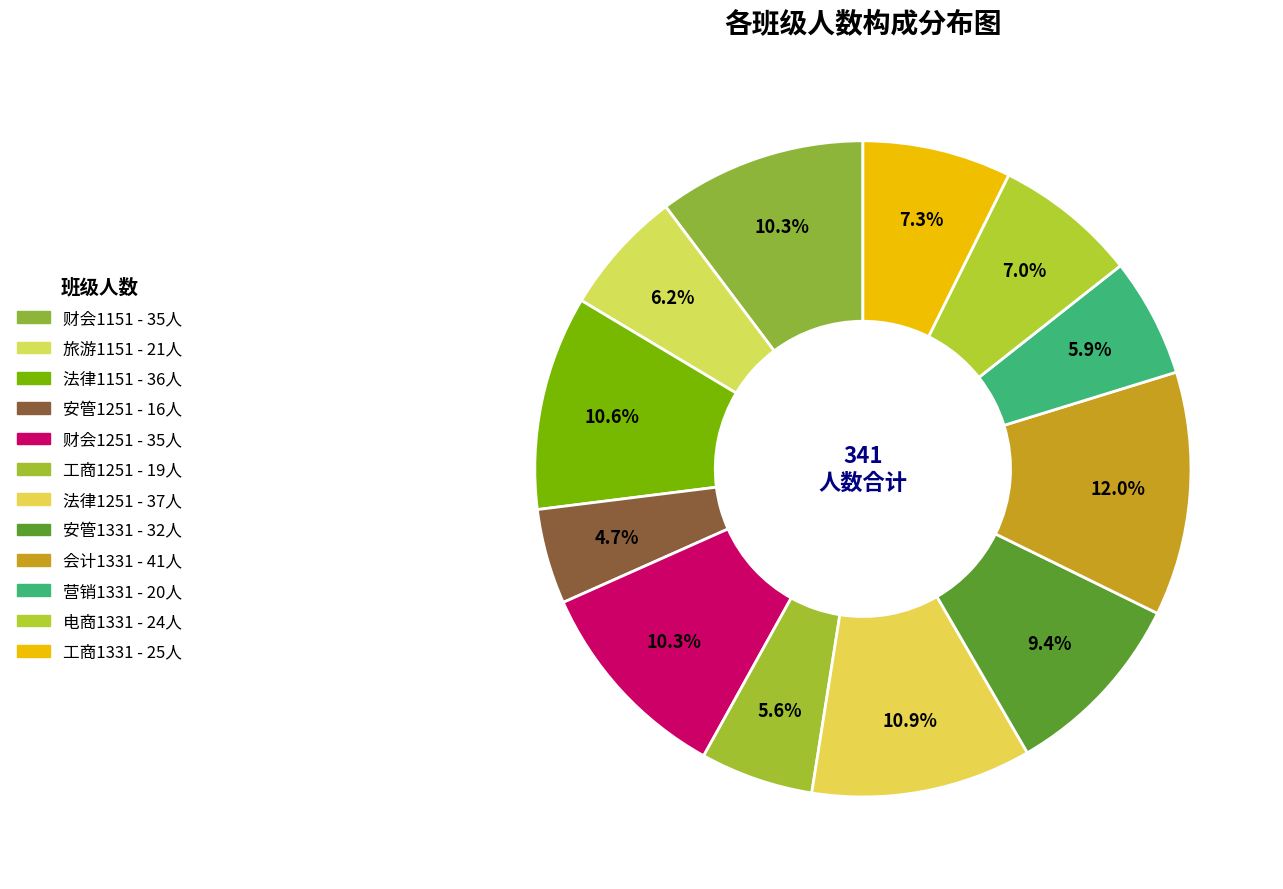

Is it true that 旅游1151 is 6% of the pie?

True